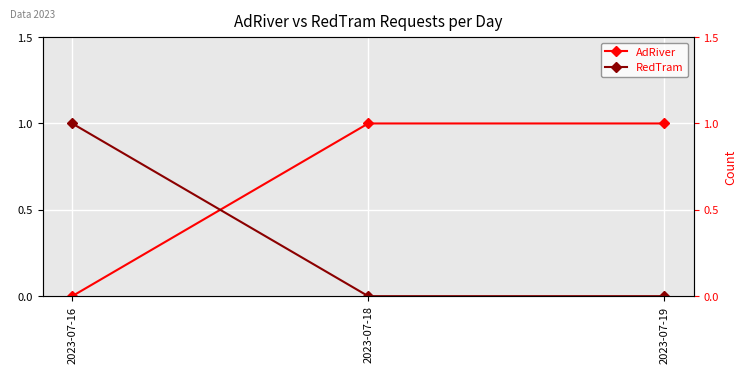

List the series in order of their overall mean, lowest first.

RedTram, AdRiver